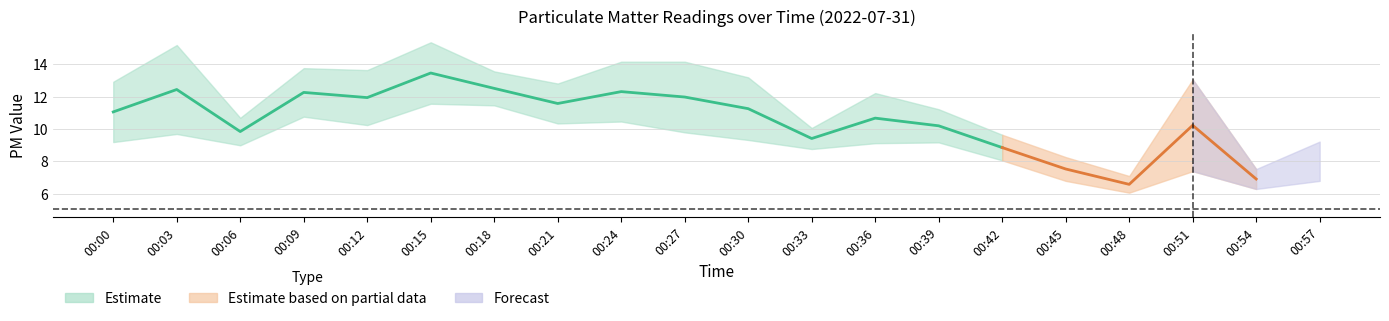

Between 00:27 and 00:03, which is larger?

00:03